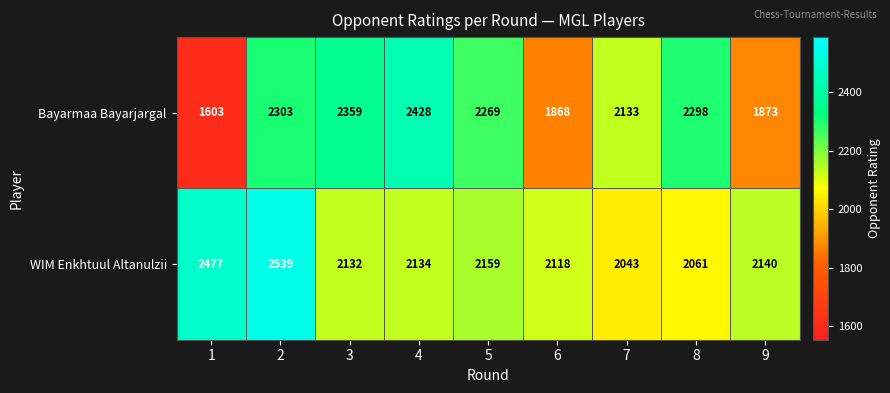

List the series in order of their overall mean, highest first.

WIM Enkhtuul Altanulzii, Bayarmaa Bayarjargal